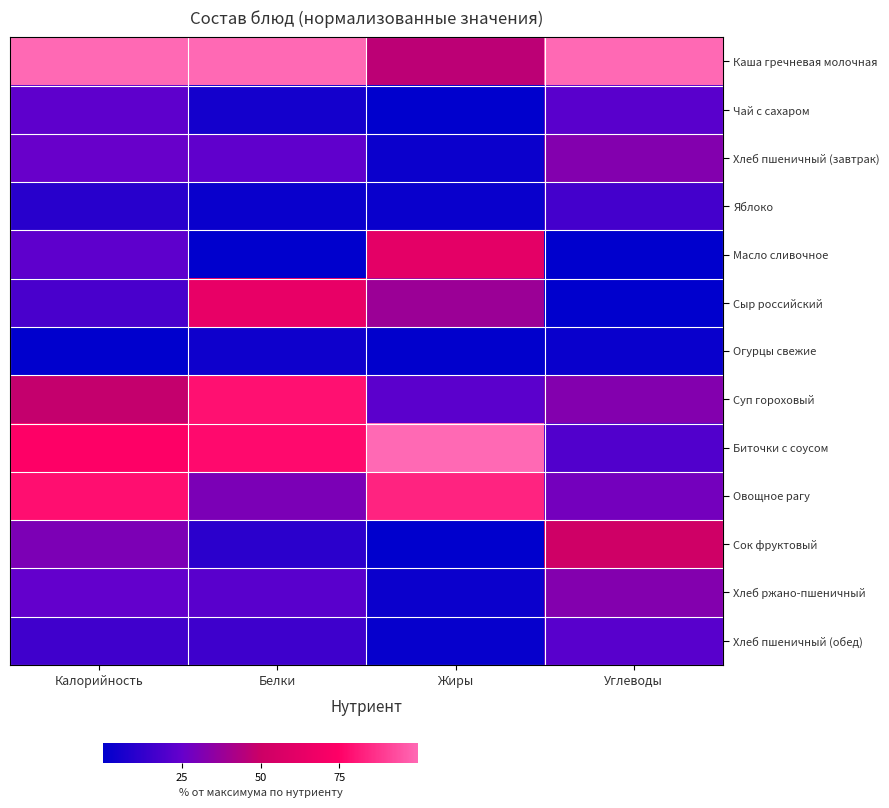

Which series has the largest range (max minus min)?

Биточки с соусом